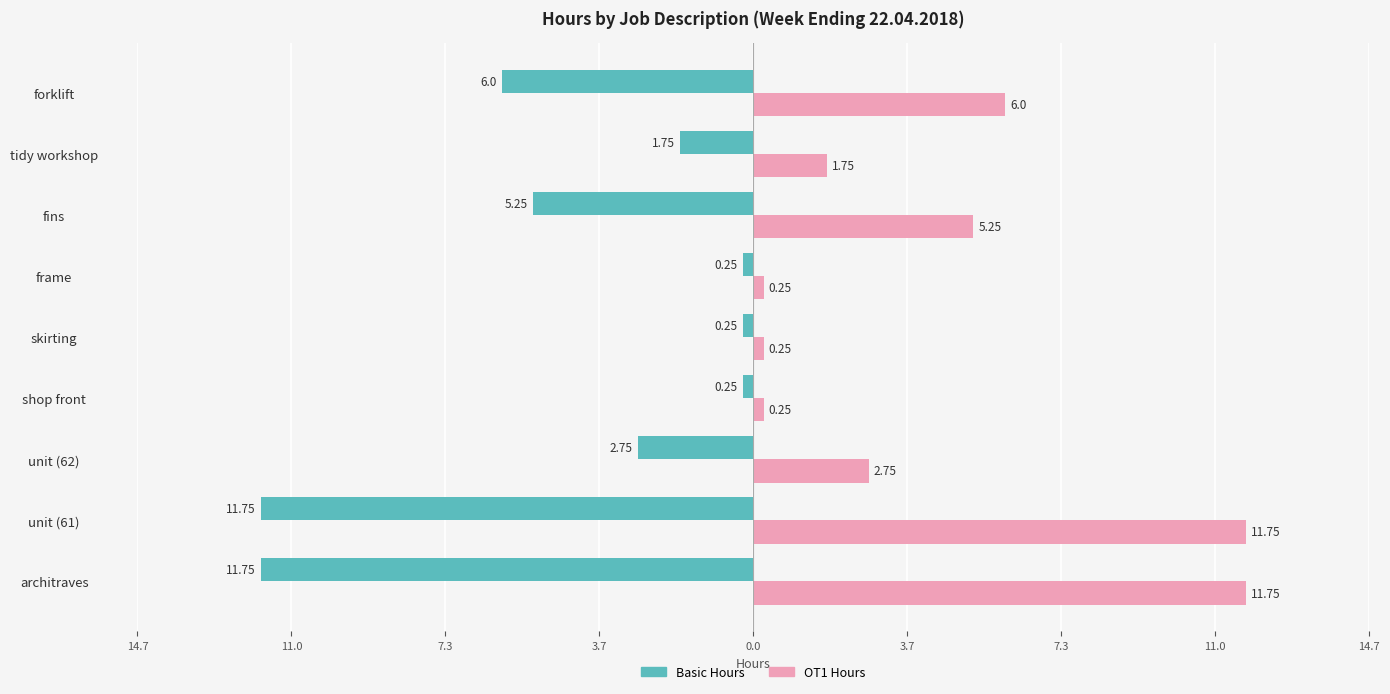

What is the smallest value displayed?

-11.8